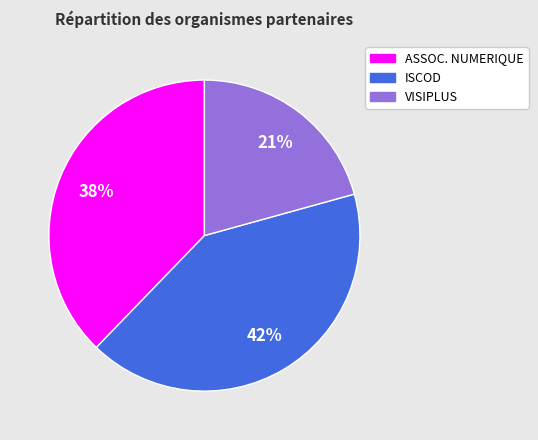

To the nearest percent, what is the average slice percentage?

33%